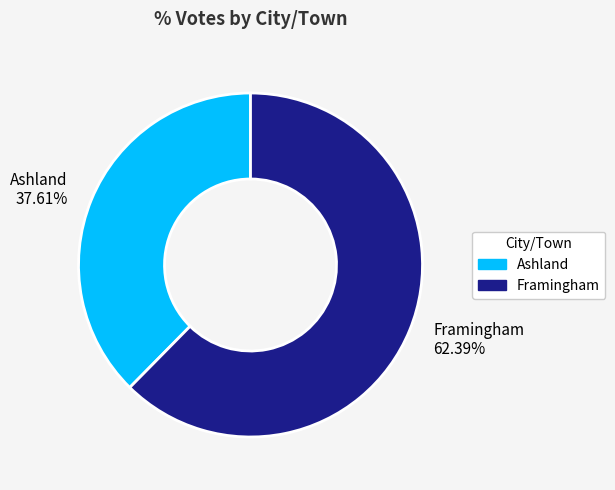

Approximately how many times larger is the value at Ashland compared to Framingham?

0.6